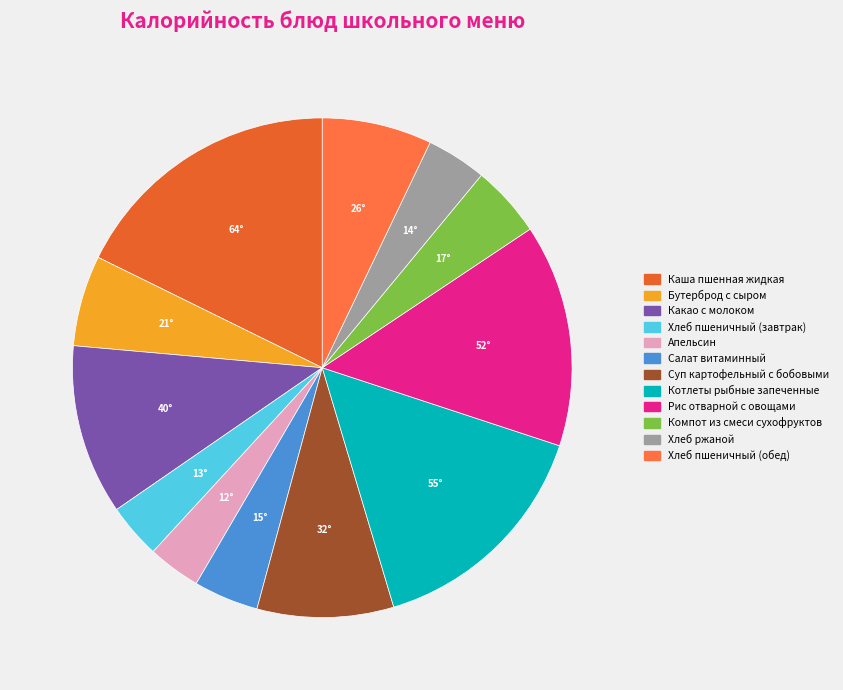

Between Суп картофельный с бобовыми and Салат витаминный, which is larger?

Суп картофельный с бобовыми